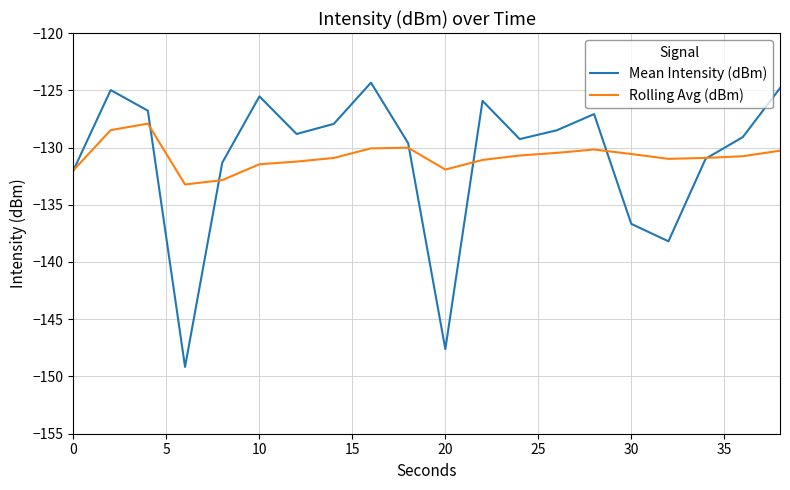

What is the maximum value for Mean Intensity (dBm)?

-124.3